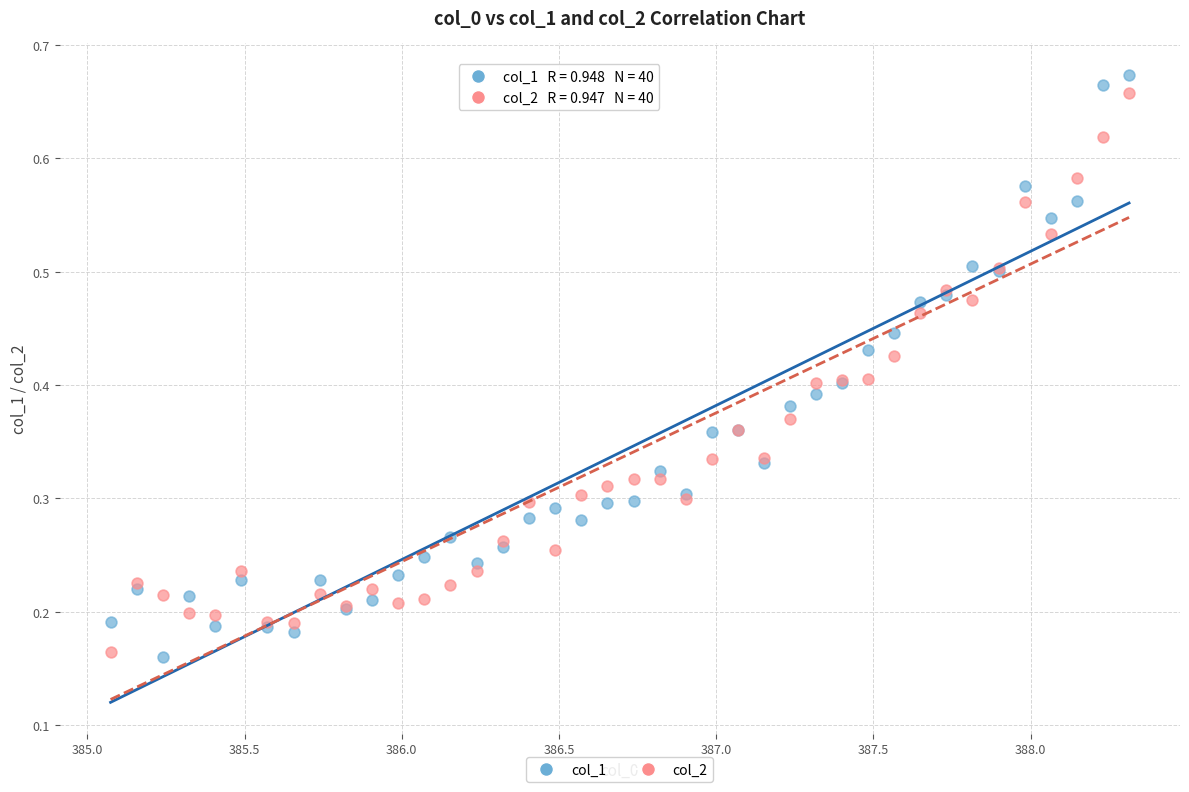

What is the X range (max minus min) for the scatter plot?

3.2